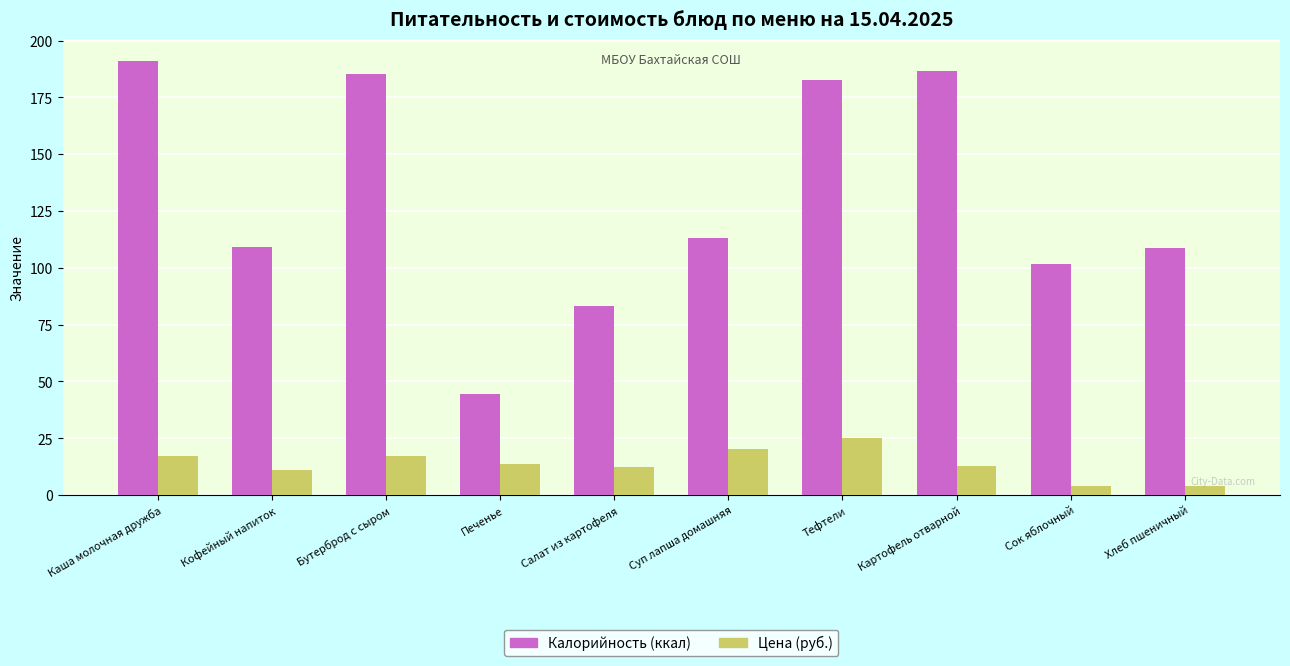

What is the spread (max minus min) of values at Суп лапша домашняя?

93.0